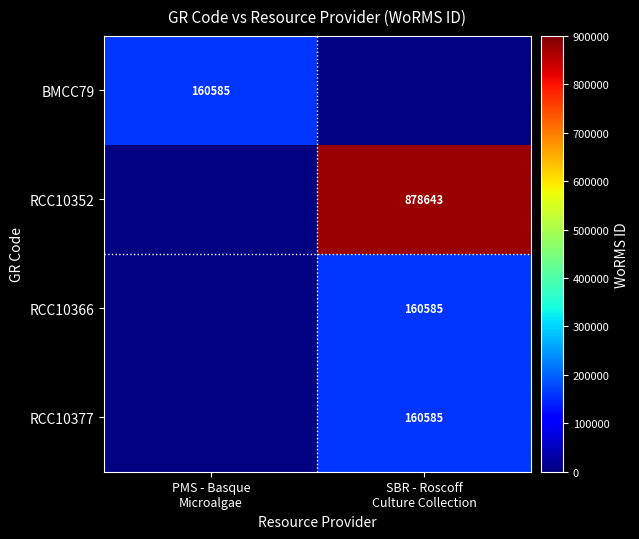

At how many categories does at least one series exceed 404098?

1